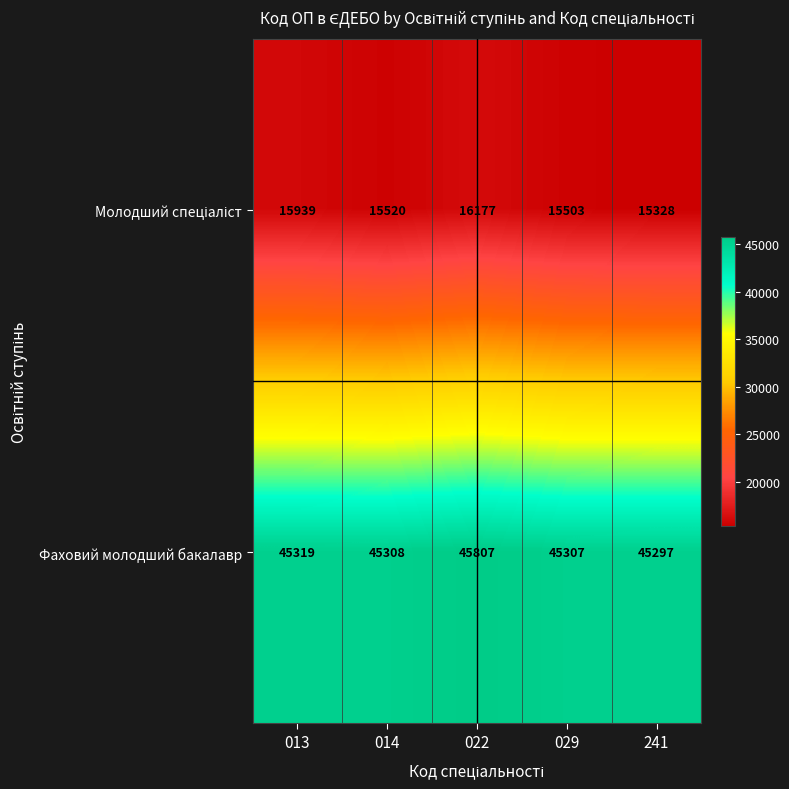

The value of Фаховий молодший бакалавр at 013 is 65363. True or false?

False